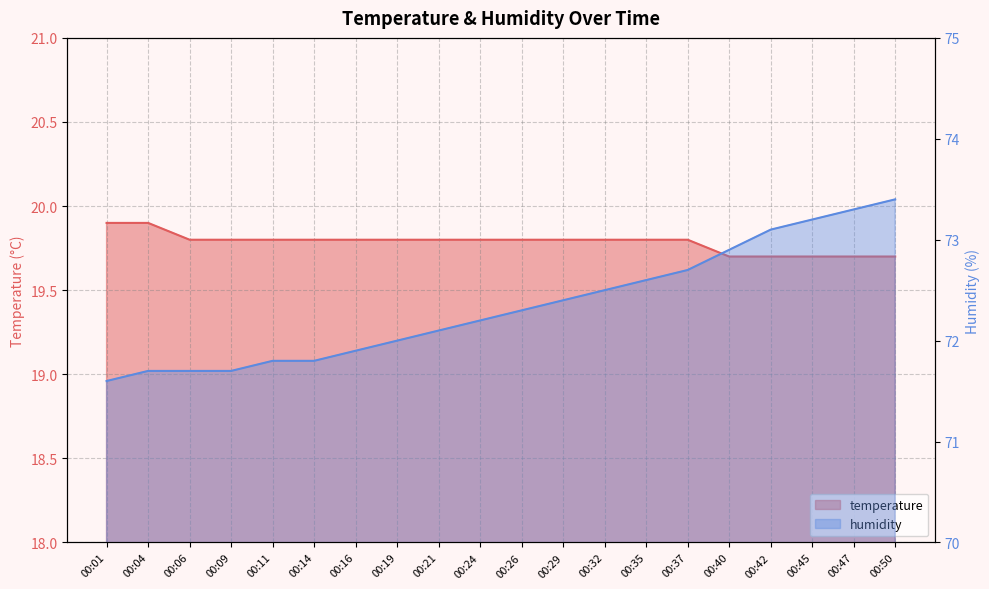

What is the minimum value for temperature?

19.7